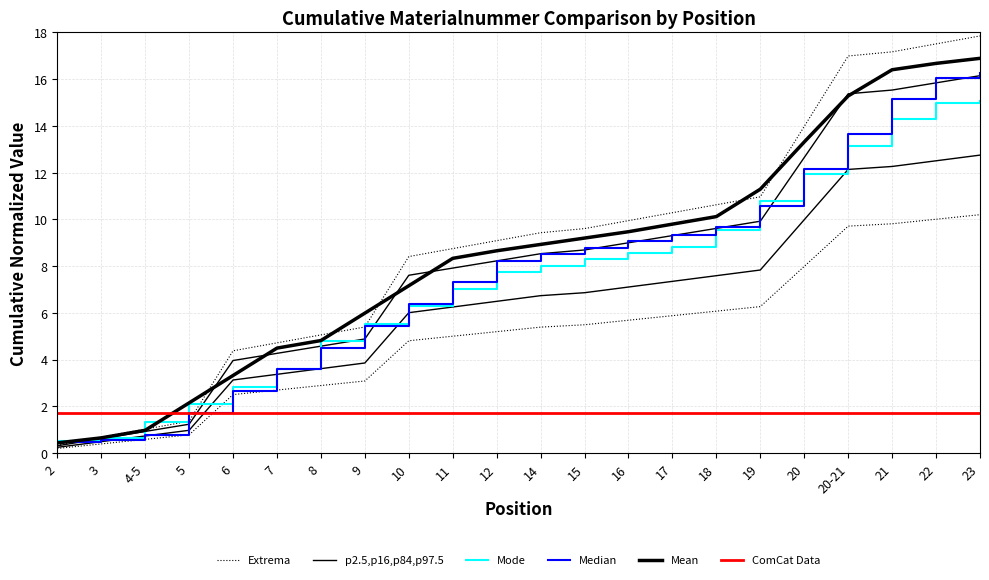

True or false: Mean has more than 2 interior local peaks.

False